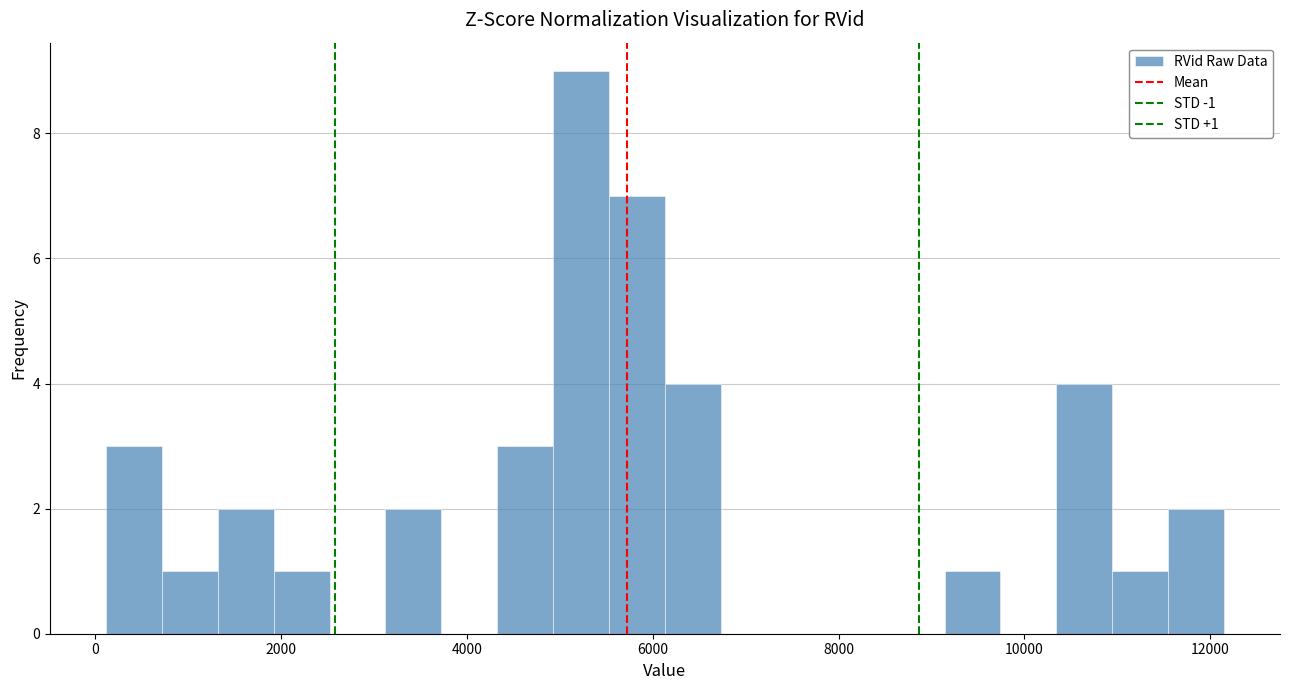

Around what value on the x-axis is the tallest bar? Give the approximate position of its centre, as read against the axis.

5200